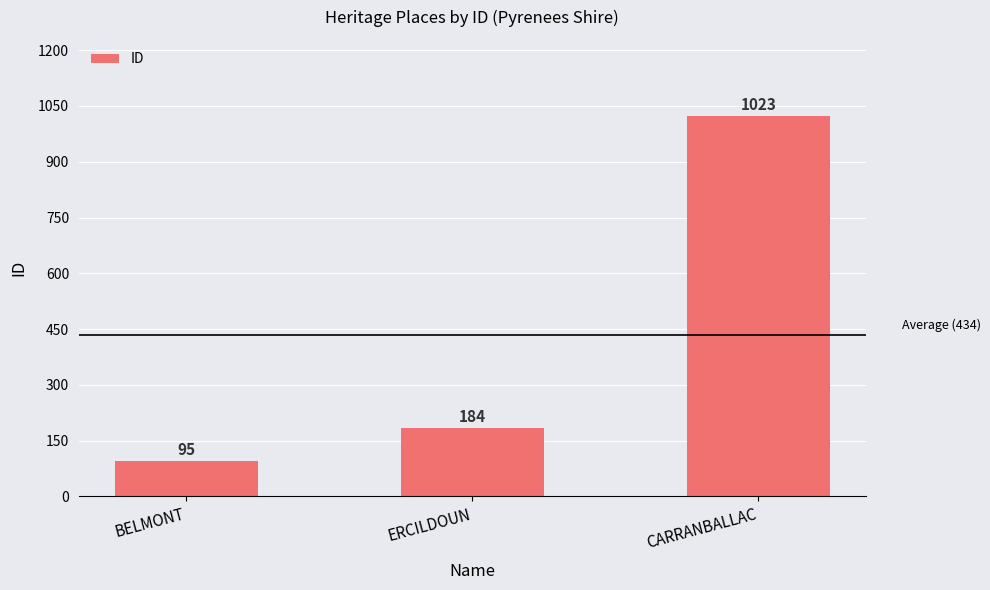

What is the average value?

434